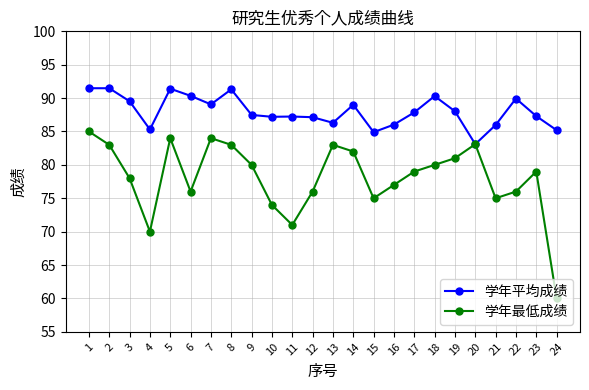

Is it true that 学年最低成绩 equals 138.7 at 23?

False